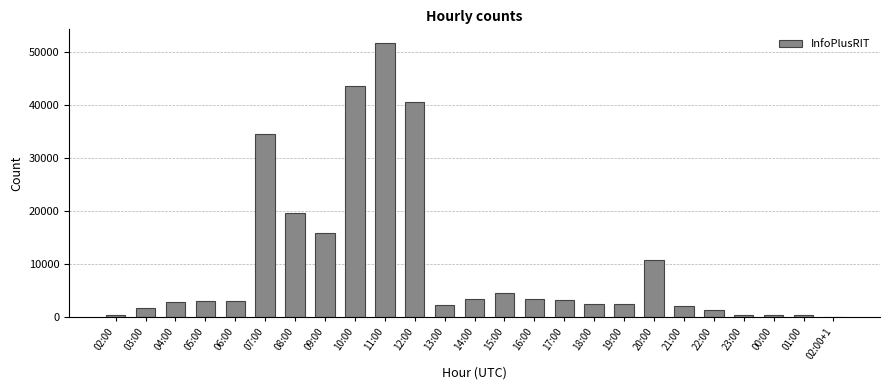

Which category has the highest value across all series?

11:00